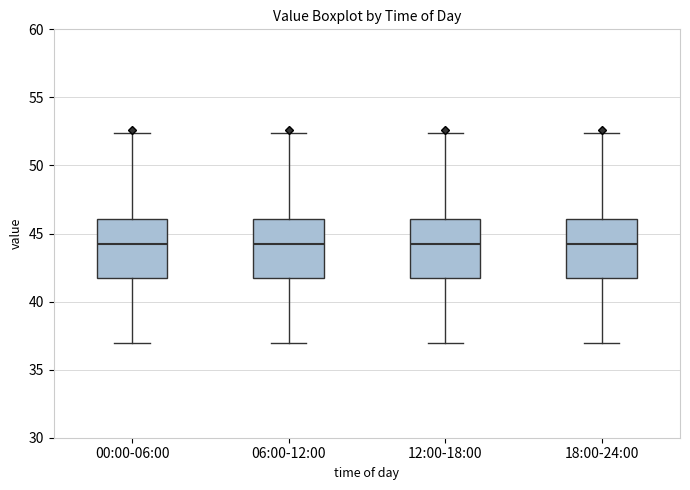

Where does the upper whisker of the box for 00:00-06:00 end on the y-axis? The values are not printed on the chart, so give them approximately, as read against the axis.

52.5